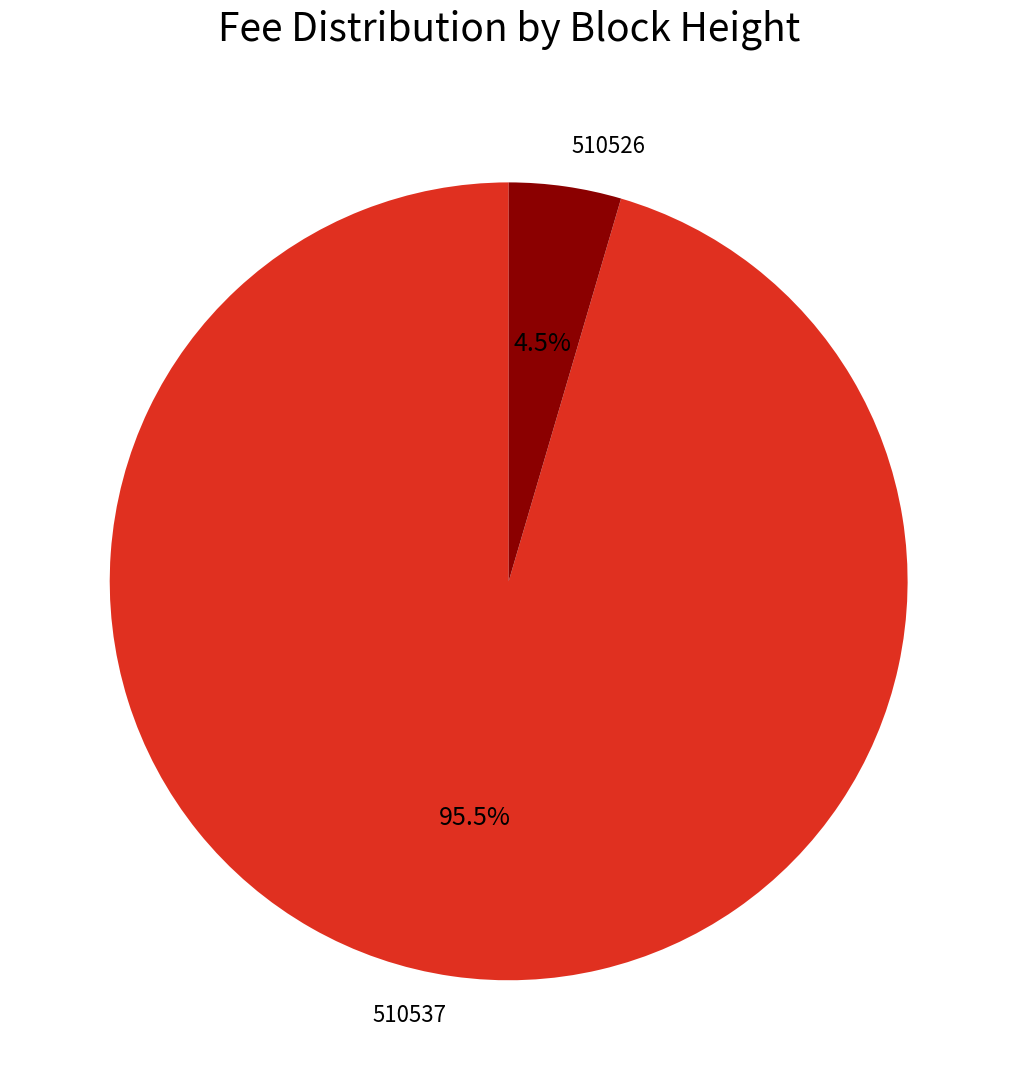

To the nearest percent, what is the combined percentage of 510526 and 510537?

100%